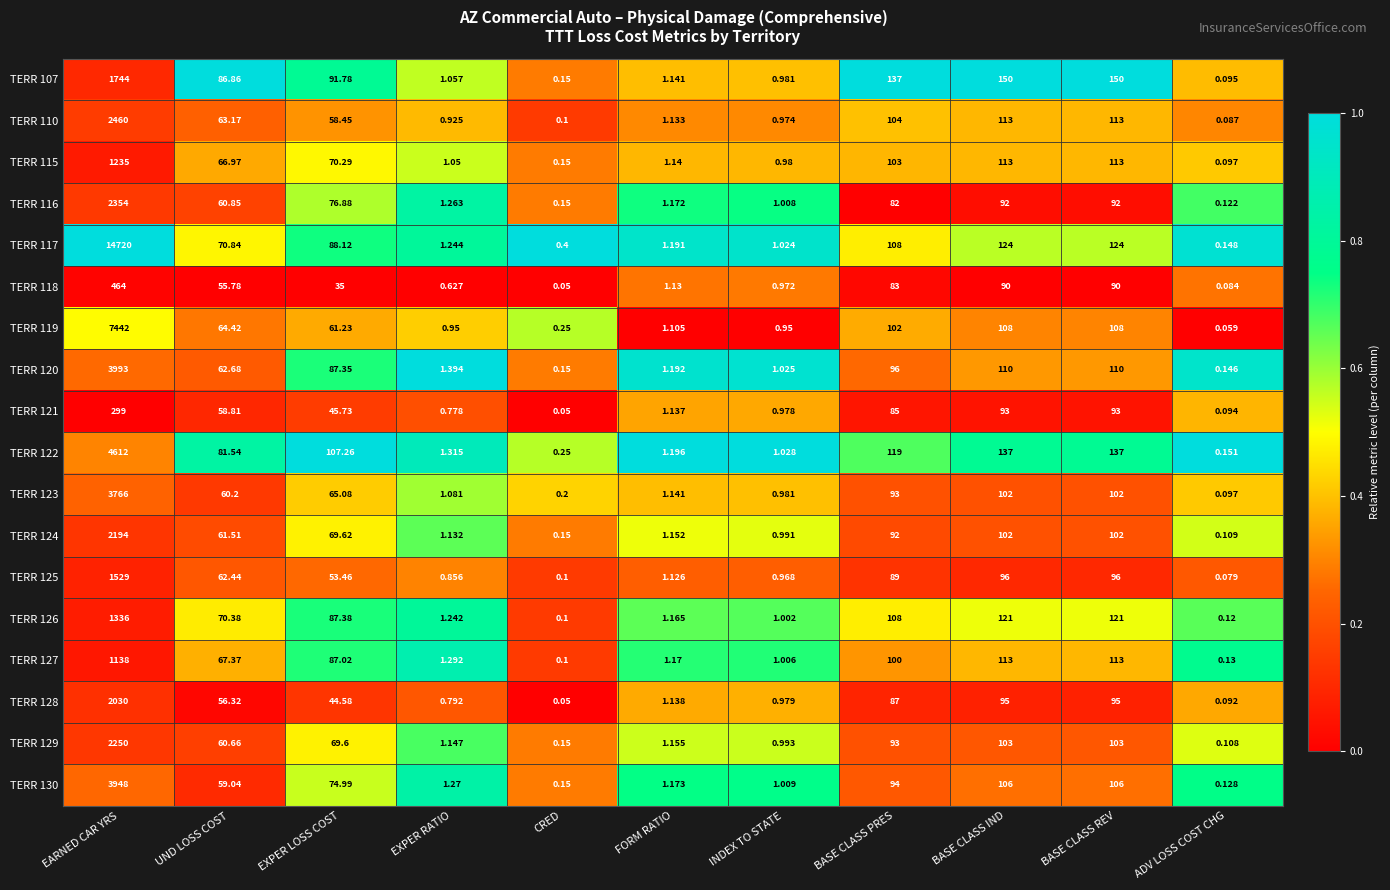

At which category does the chart reach its minimum across all series?

CRED